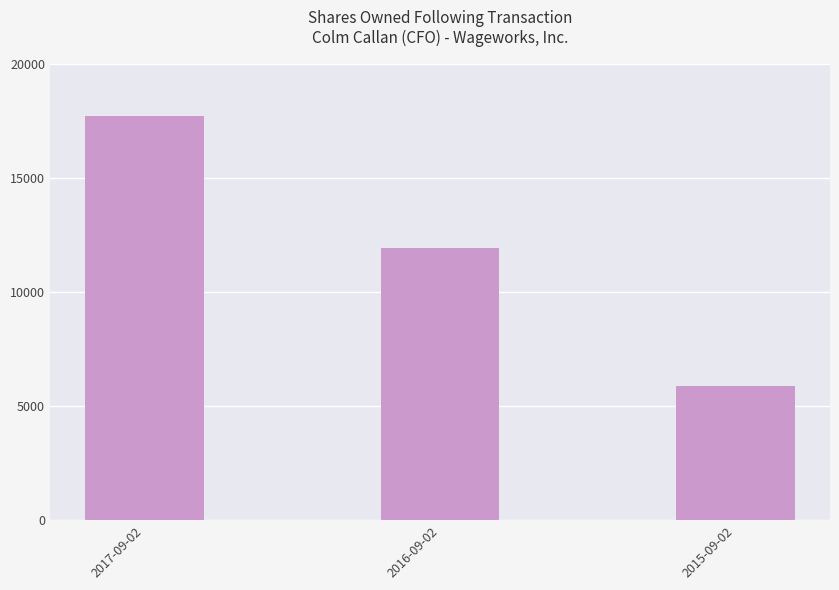

Rank the categories by value from highest to lowest.

2017-09-02, 2016-09-02, 2015-09-02